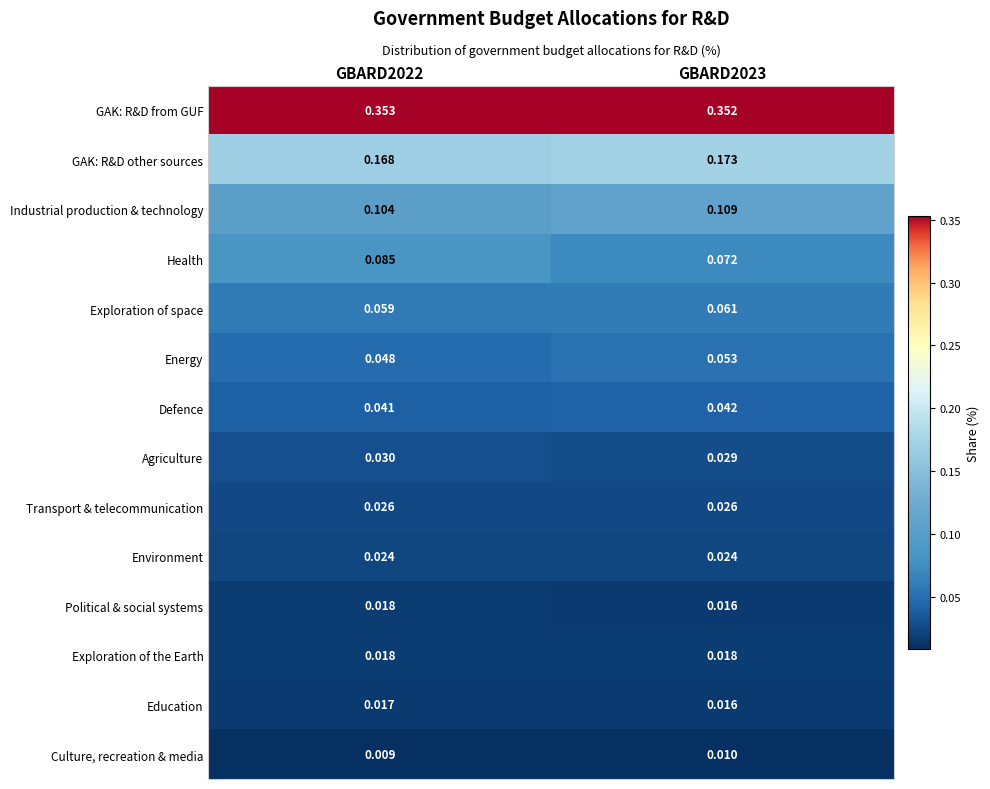

Which series changed the most between GBARD2022 and GBARD2023?

Health